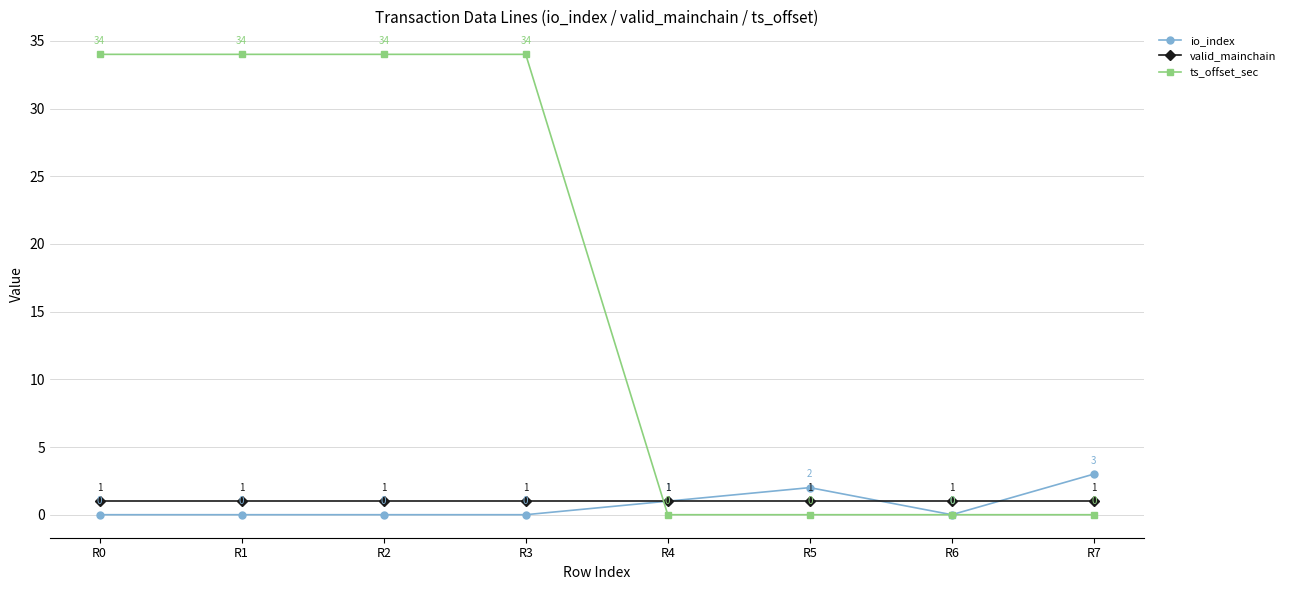

What are all the series names shown in the legend?

io_index, valid_mainchain, ts_offset_sec